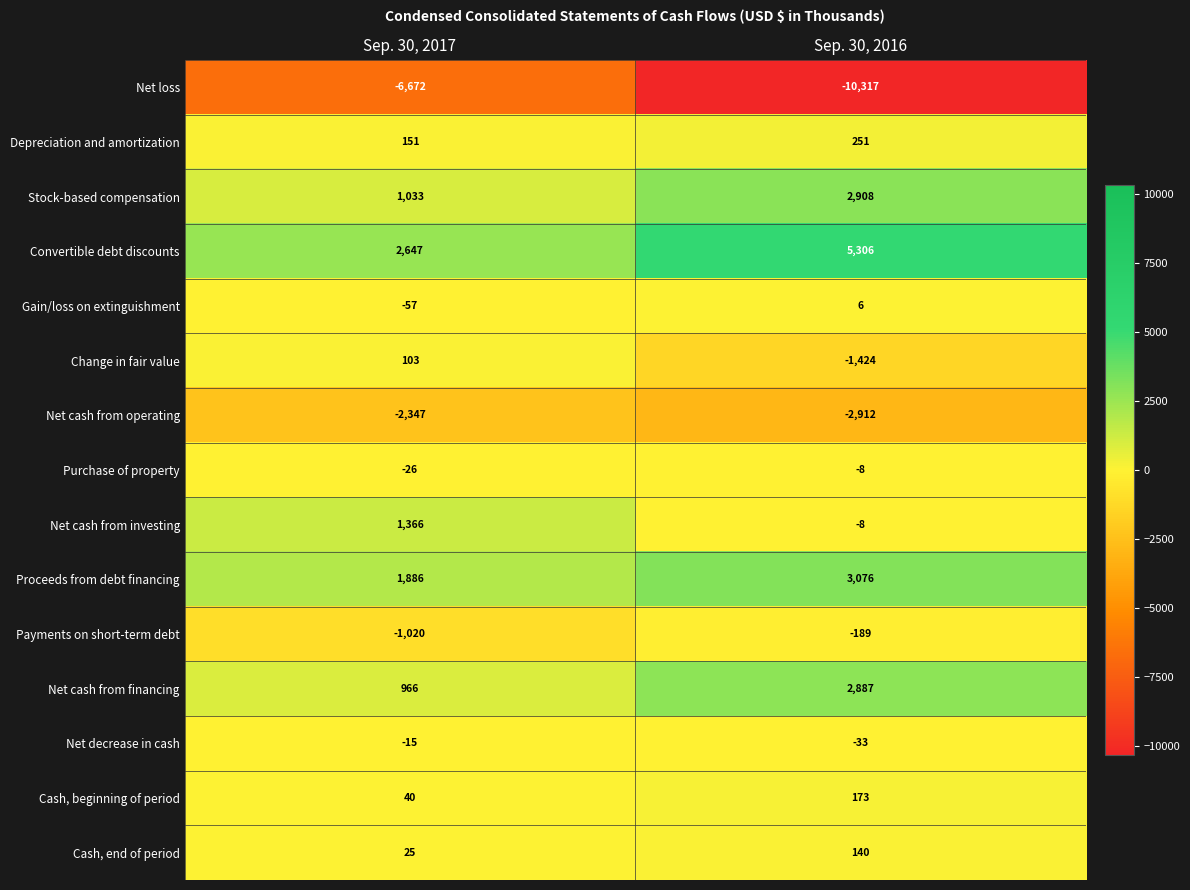

Reading right to left, transcribe all the data shown in this chart.

Net loss: Sep. 30, 2016=-10317	Sep. 30, 2017=-6672
Depreciation and amortization: Sep. 30, 2016=251	Sep. 30, 2017=151
Stock-based compensation: Sep. 30, 2016=2908	Sep. 30, 2017=1033
Convertible debt discounts: Sep. 30, 2016=5306	Sep. 30, 2017=2647
Gain/loss on extinguishment: Sep. 30, 2016=6	Sep. 30, 2017=-57
Change in fair value: Sep. 30, 2016=-1424	Sep. 30, 2017=103
Net cash from operating: Sep. 30, 2016=-2912	Sep. 30, 2017=-2347
Purchase of property: Sep. 30, 2016=-8	Sep. 30, 2017=-26
Net cash from investing: Sep. 30, 2016=-8	Sep. 30, 2017=1366
Proceeds from debt financing: Sep. 30, 2016=3076	Sep. 30, 2017=1886
Payments on short-term debt: Sep. 30, 2016=-189	Sep. 30, 2017=-1020
Net cash from financing: Sep. 30, 2016=2887	Sep. 30, 2017=966
Net decrease in cash: Sep. 30, 2016=-33	Sep. 30, 2017=-15
Cash, beginning of period: Sep. 30, 2016=173	Sep. 30, 2017=40
Cash, end of period: Sep. 30, 2016=140	Sep. 30, 2017=25